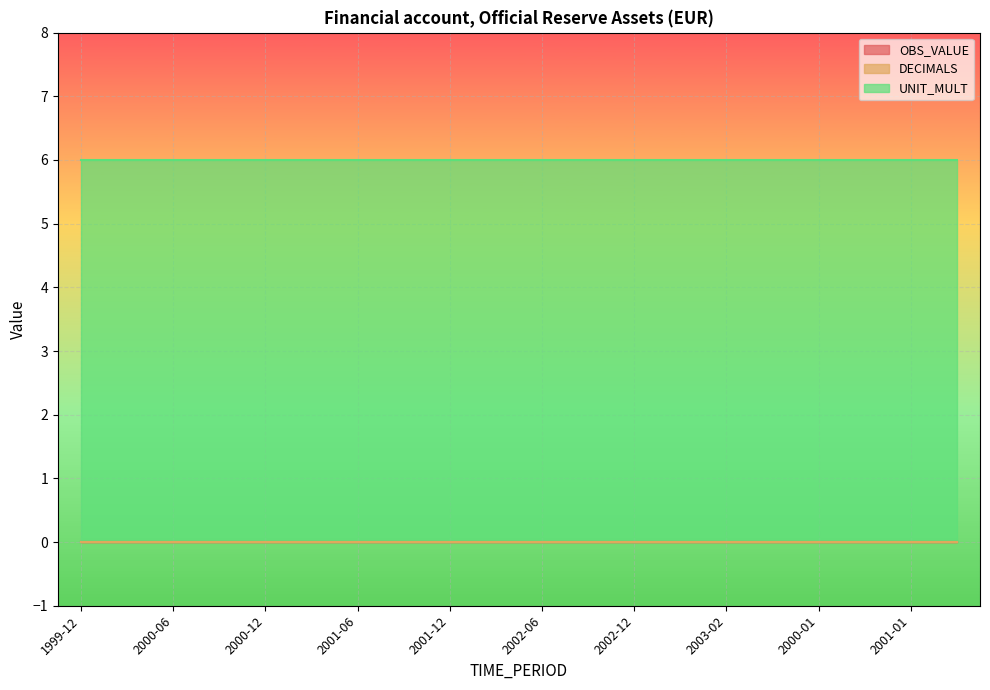

Between 1999-12 and 2000-09, which series saw the biggest shift?

OBS_VALUE